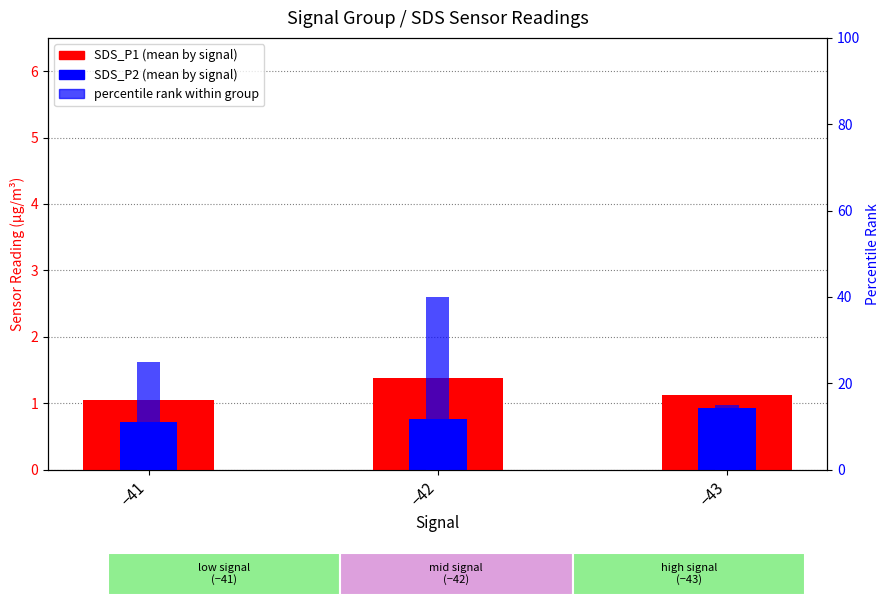

How many bars are there in each group?

3